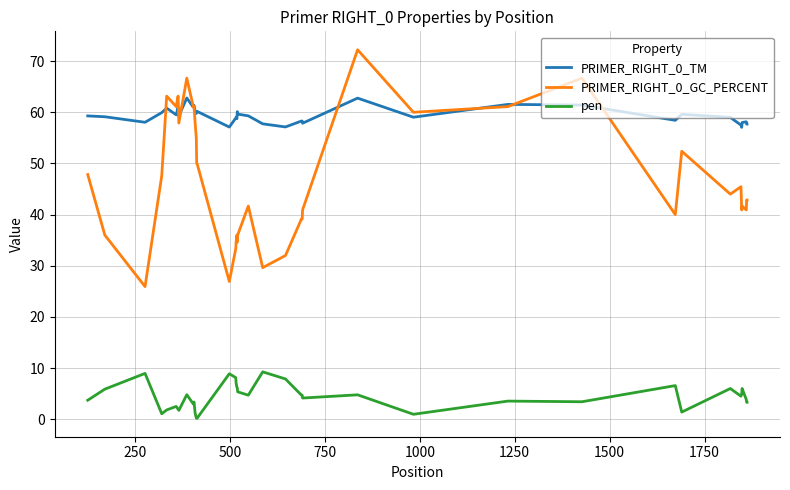

Rank the series by their average value, from highest to lowest.

PRIMER_RIGHT_0_TM, PRIMER_RIGHT_0_GC_PERCENT, pen